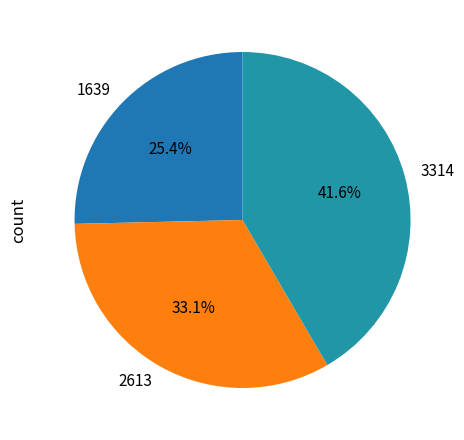

What percentage is the 1639 slice, to the nearest percent?

25%